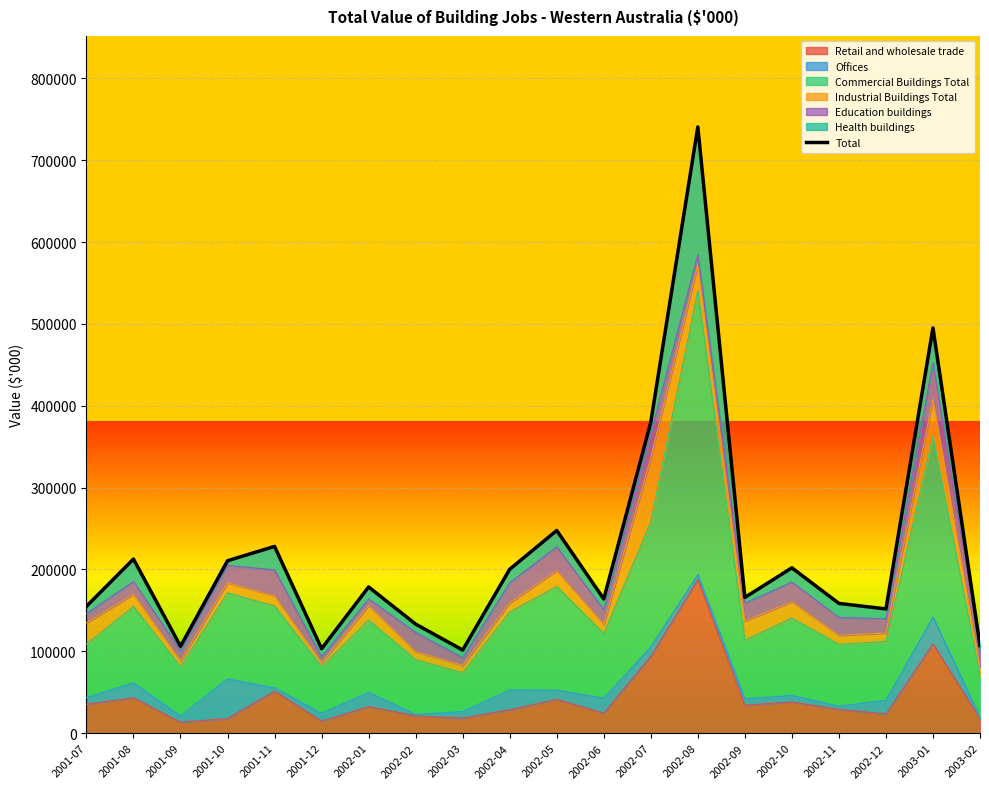

Is it true that the value at 2002-09 is 286902?

False